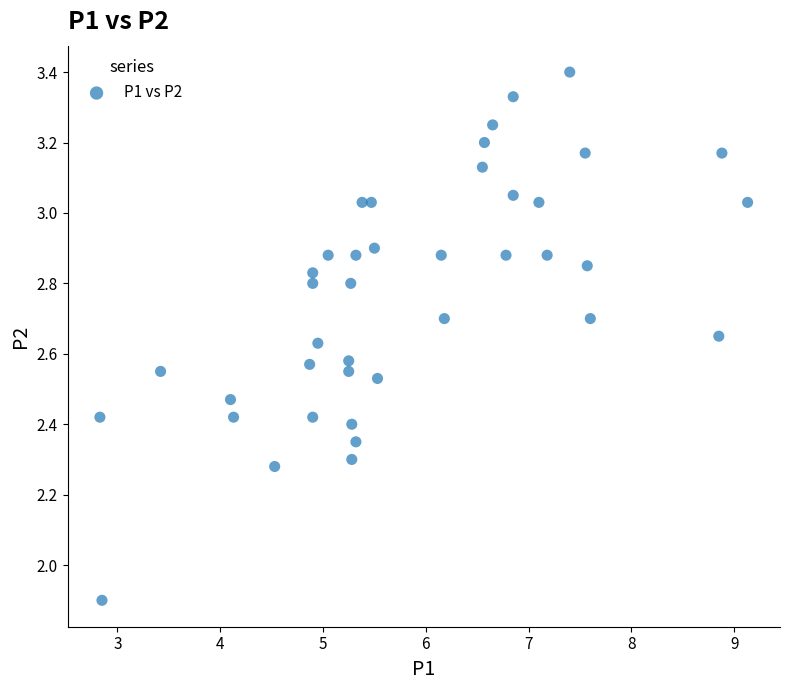

What Y value in the scatter plot is closest to 2?

1.9